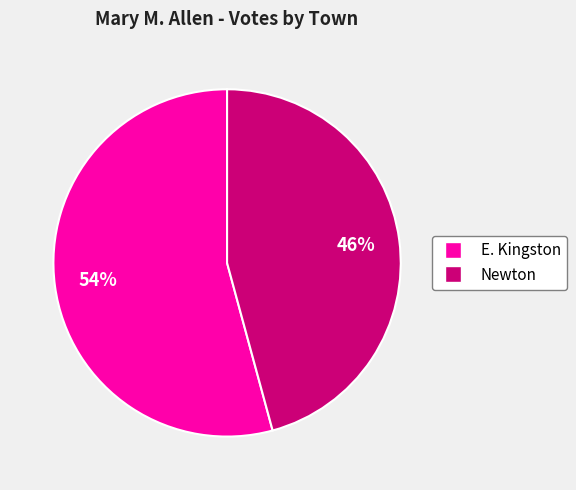

What percentage is the Newton slice, to the nearest percent?

46%